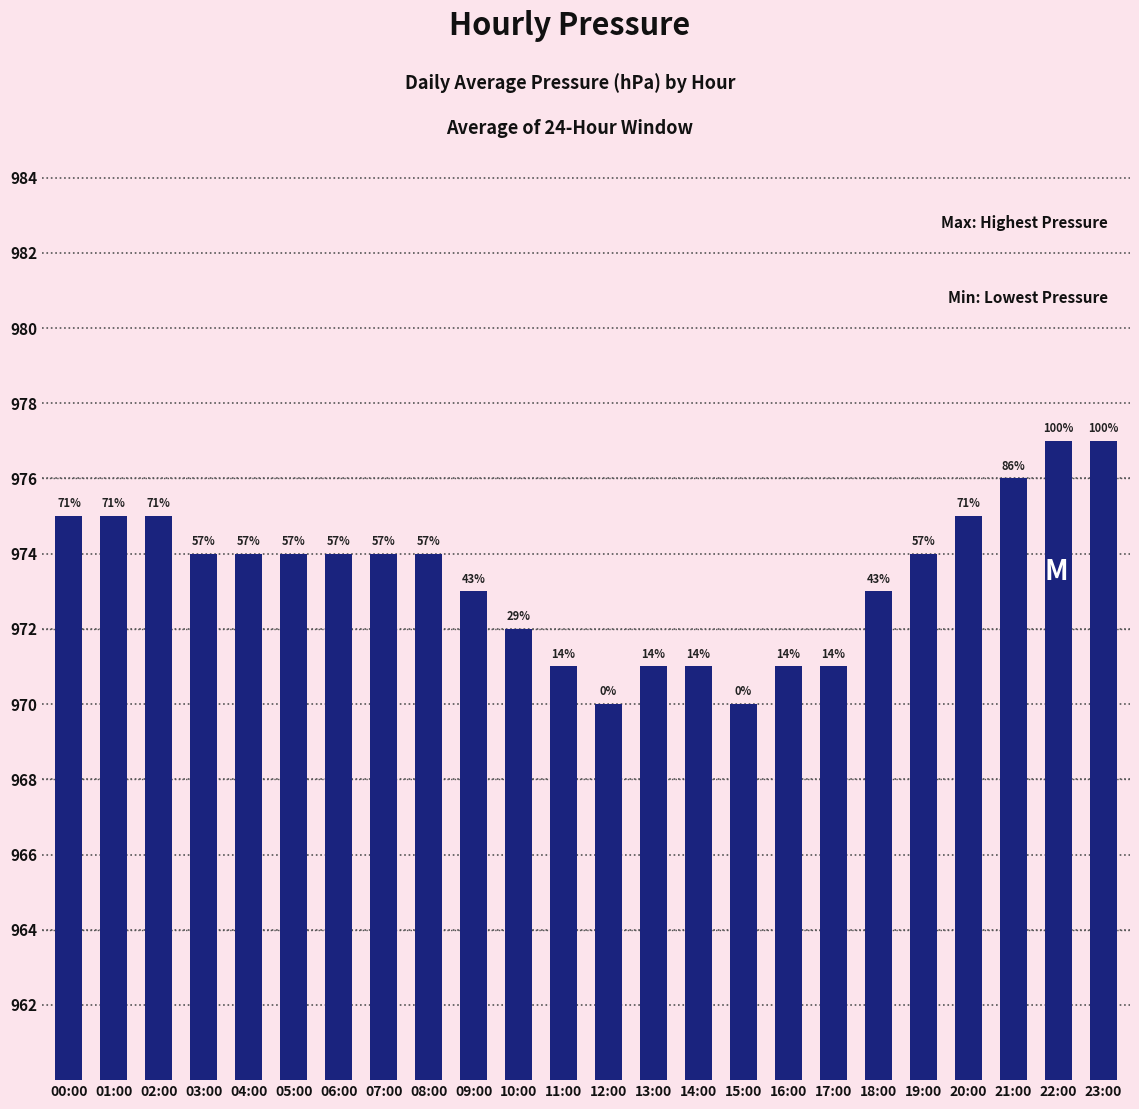

Rank the categories by value from highest to lowest.

22:00, 23:00, 21:00, 00:00, 01:00, 02:00, 20:00, 03:00, 04:00, 05:00, 06:00, 07:00, 08:00, 19:00, 09:00, 18:00, 10:00, 11:00, 13:00, 14:00, 16:00, 17:00, 12:00, 15:00